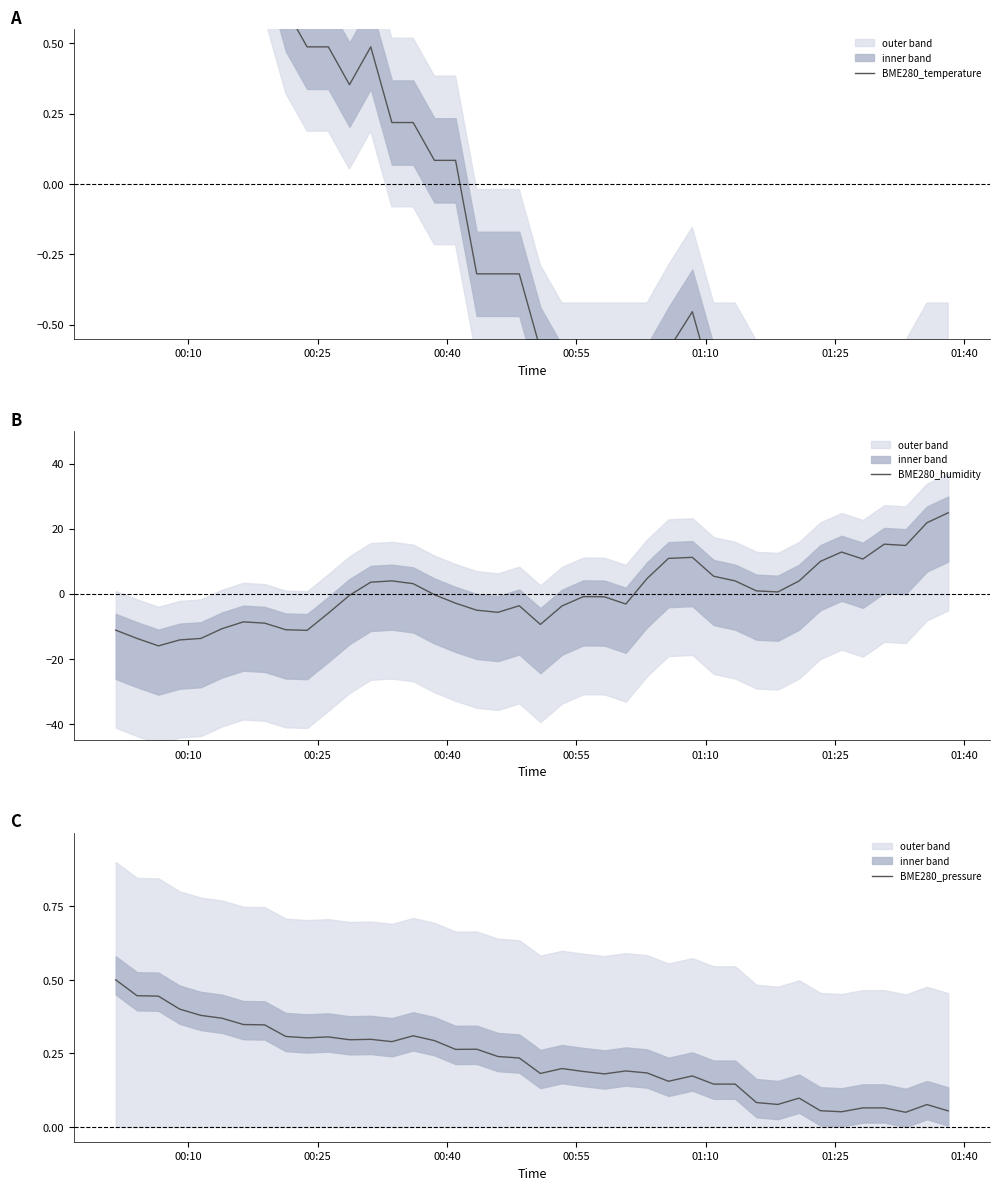

What is the lowest value of the BME280_humidity series?

-16.0